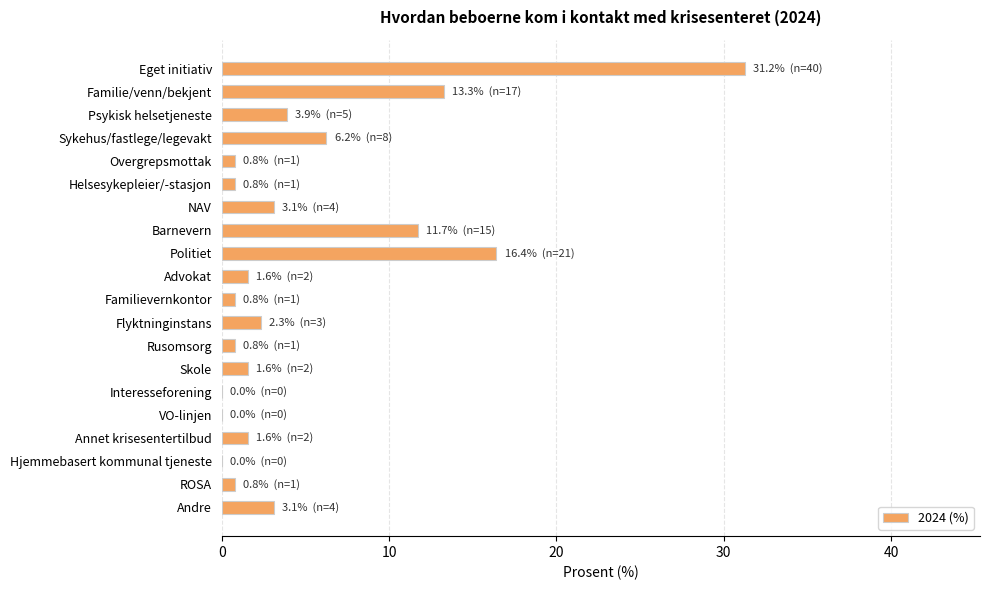

What is the approximate value at Psykisk helsetjeneste?

3.9